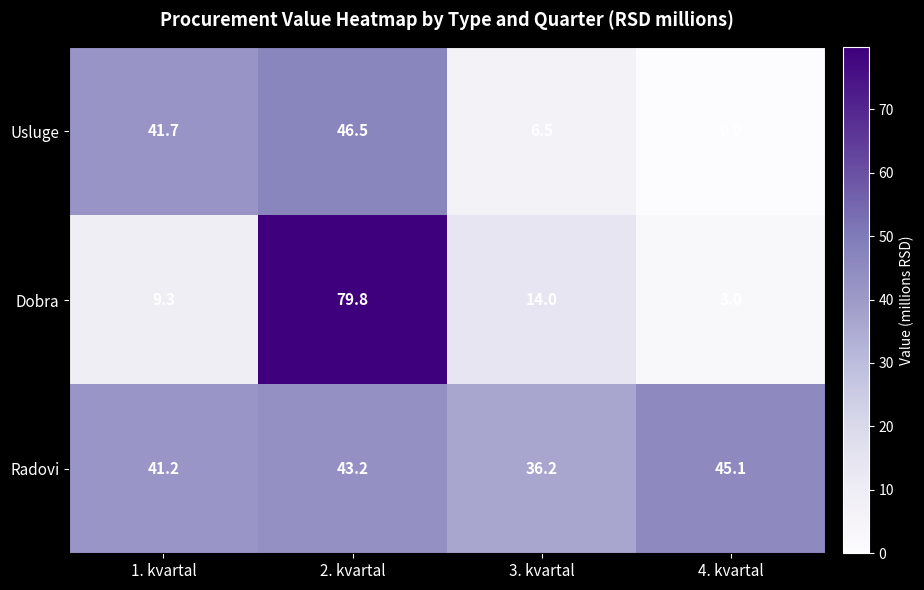

What is the sum of all Radovi values?

165.7